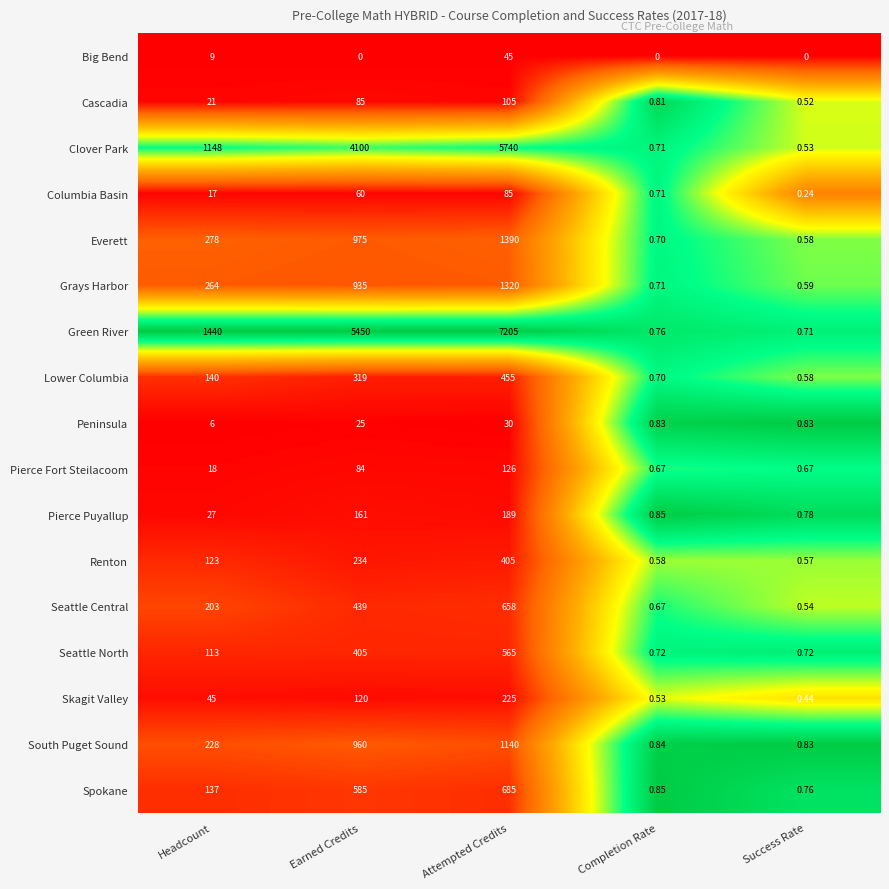

At which label is Columbia Basin closest to 42?

Earned Credits